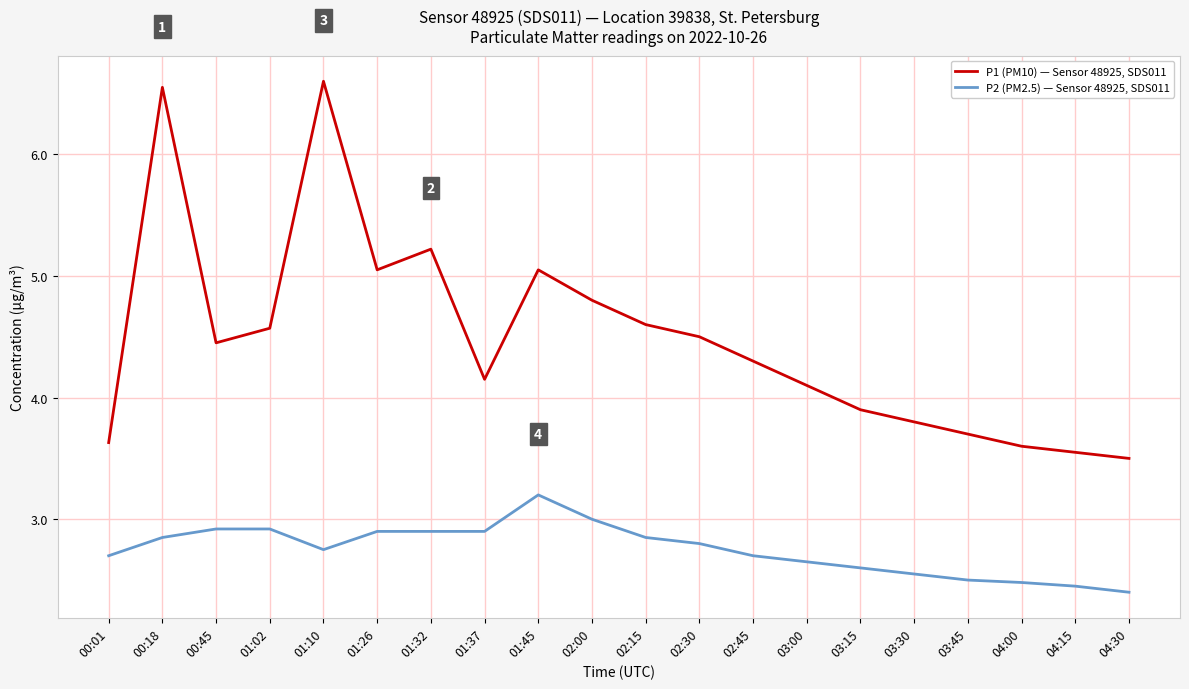

Read the P1 (PM10) — Sensor 48925, SDS011 value at 00:01.

3.6